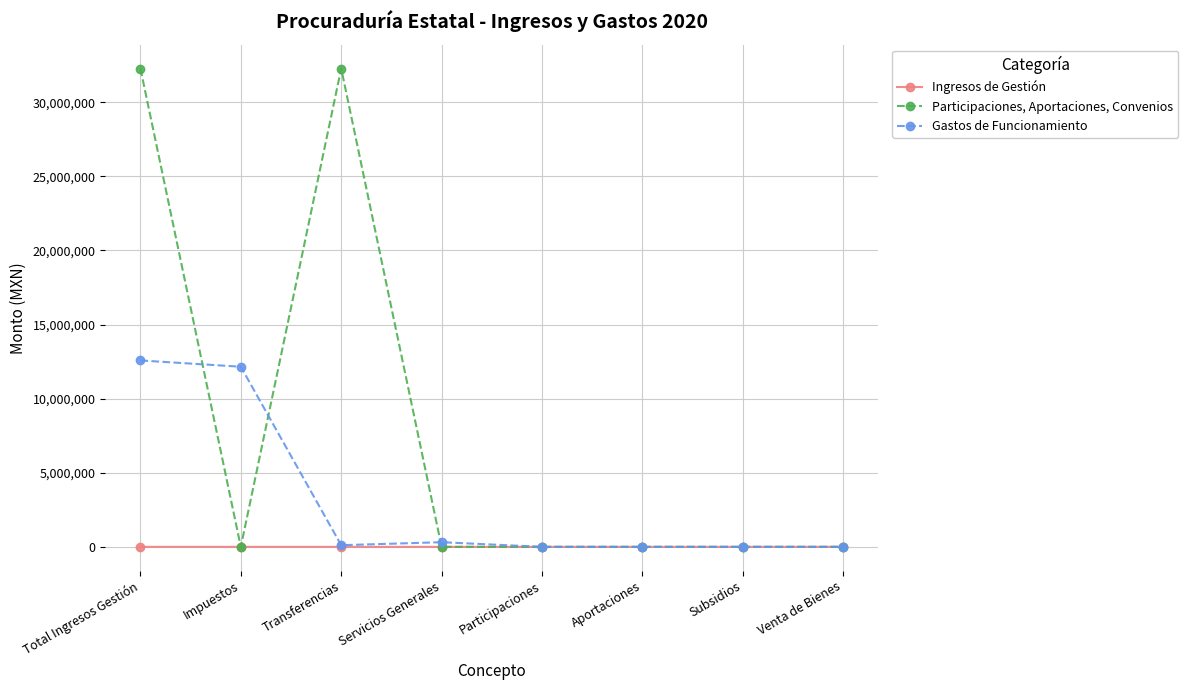

What is the highest value of the Gastos de Funcionamiento series?

12578858.6